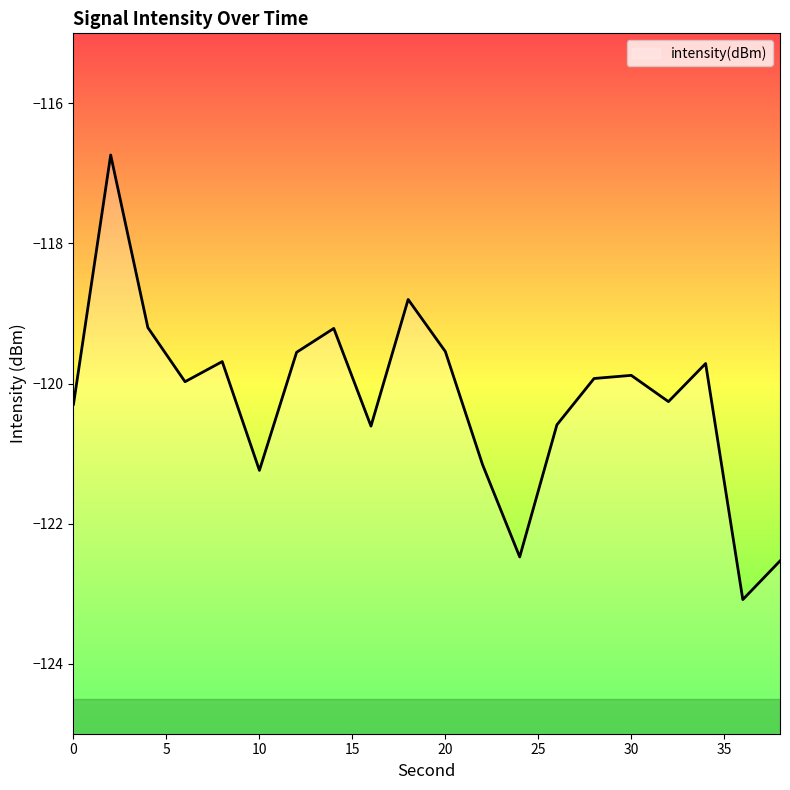

Is this an area chart (filled region under the line)?

No